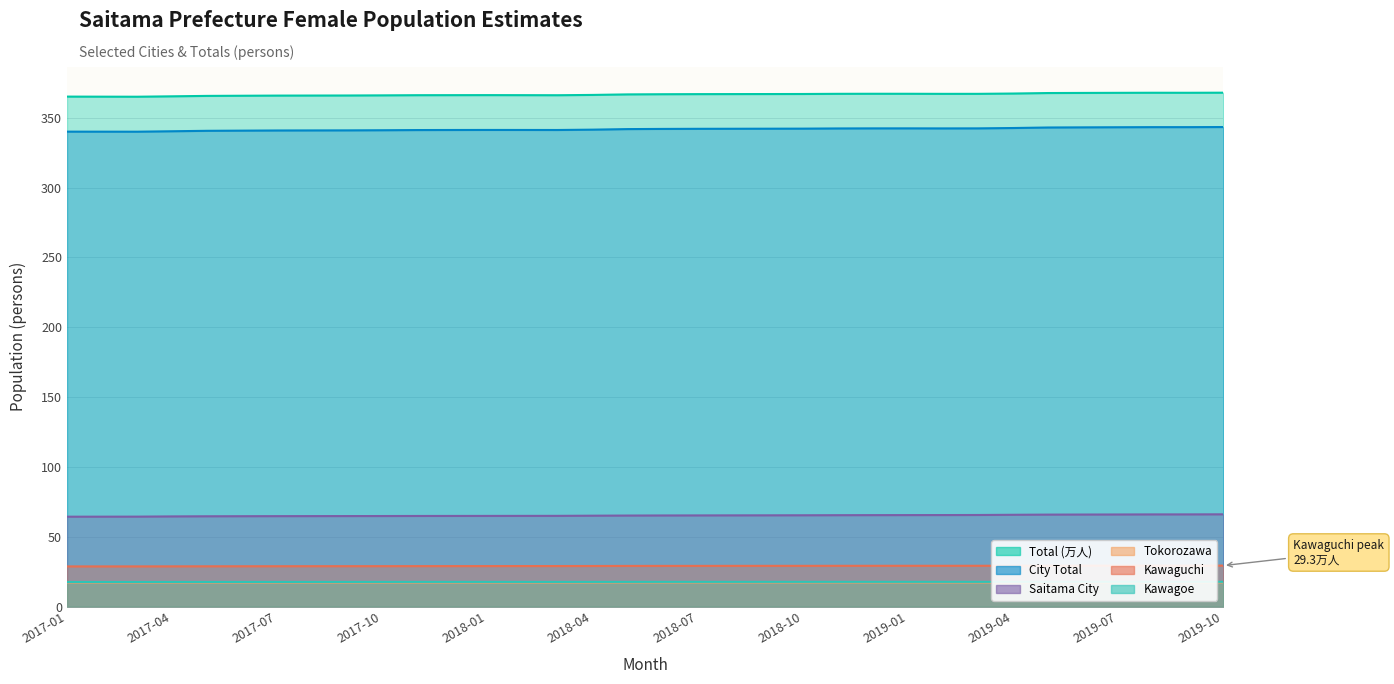

Is it true that Tokorozawa equals 28.4 at 2017-02?

False